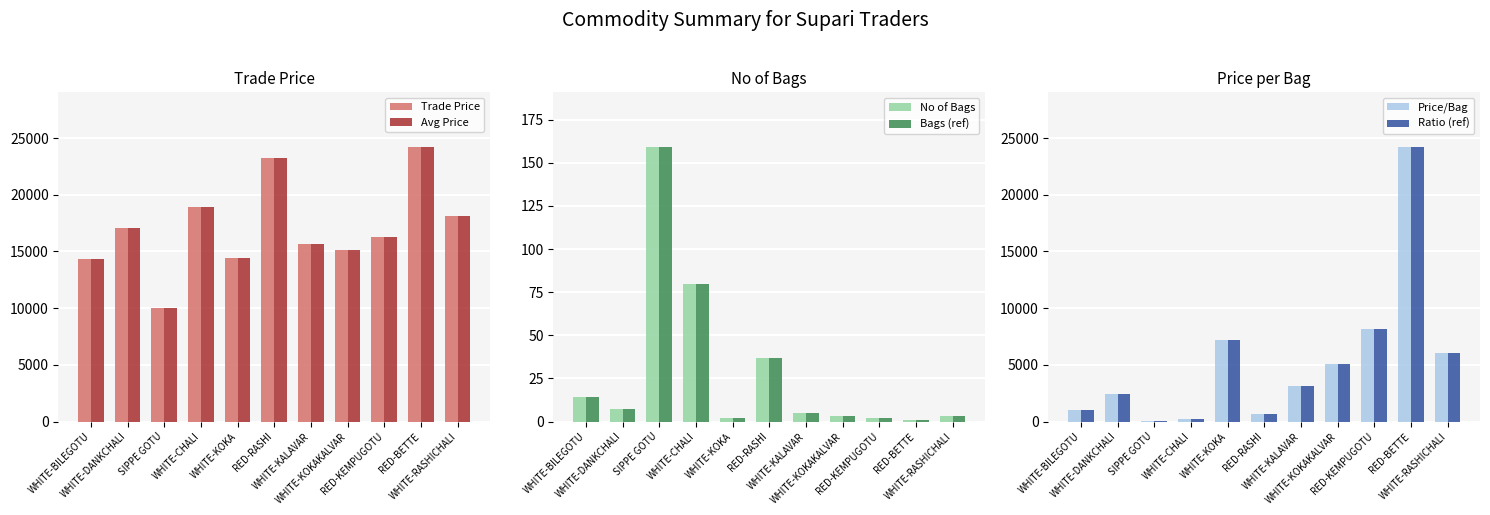

Reading left to right, extract all data points from this chart.

Trade Price: 14289.0	17099.0	10019.0	18919.0	14399.0	23199.0	15699.0	15099.0	16269.0	24189.0	18099.0
Avg Price: 14289.0	17099.0	10019.0	18919.0	14399.0	23199.0	15699.0	15099.0	16269.0	24189.0	18099.0
No of Bags: 14.0	7.0	159.0	80.0	2.0	37.0	5.0	3.0	2.0	1.0	3.0
Bags (ref): 14.0	7.0	159.0	80.0	2.0	37.0	5.0	3.0	2.0	1.0	3.0
Price/Bag: 1020.6	2442.7	63.0	236.5	7199.5	627.0	3139.8	5033.0	8134.5	24189.0	6033.0
Ratio (ref): 1020.6	2442.7	63.0	236.5	7199.5	627.0	3139.8	5033.0	8134.5	24189.0	6033.0